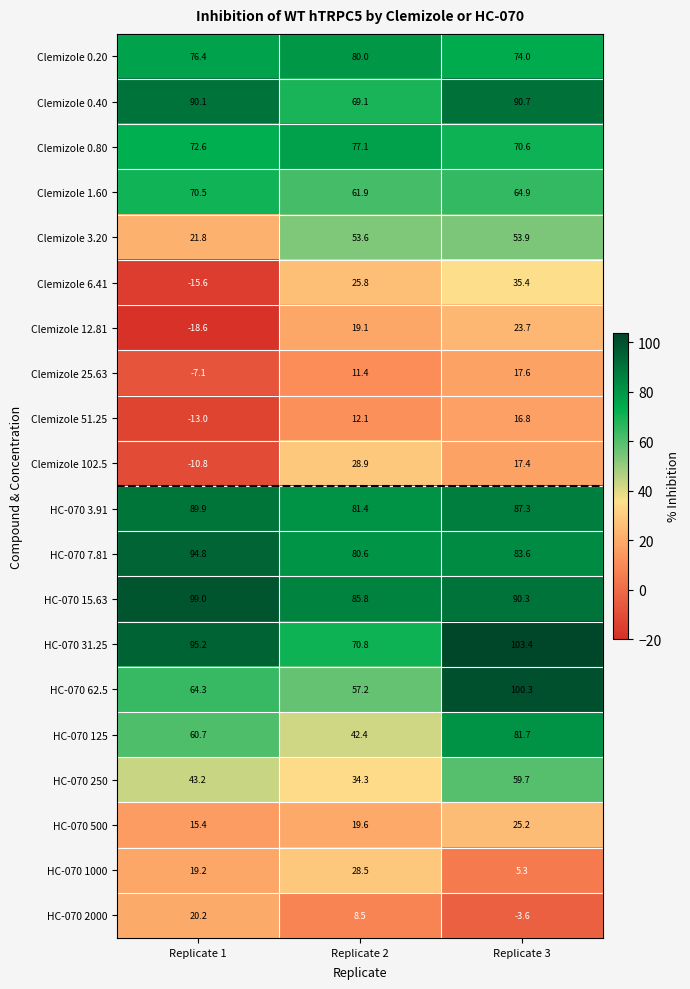

Count the number of data series in this chart.

20